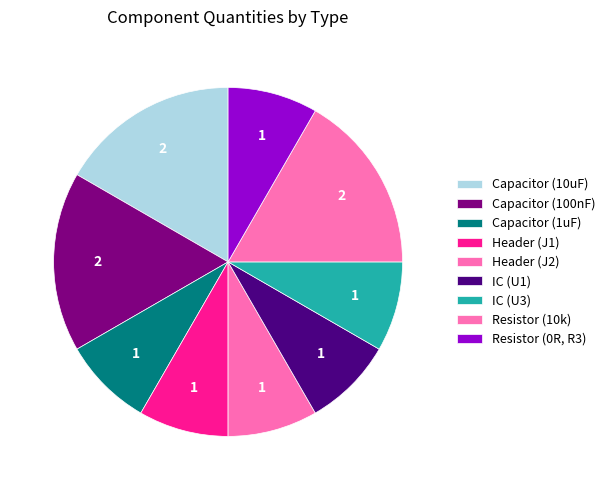

How many segments does this pie chart have?

9